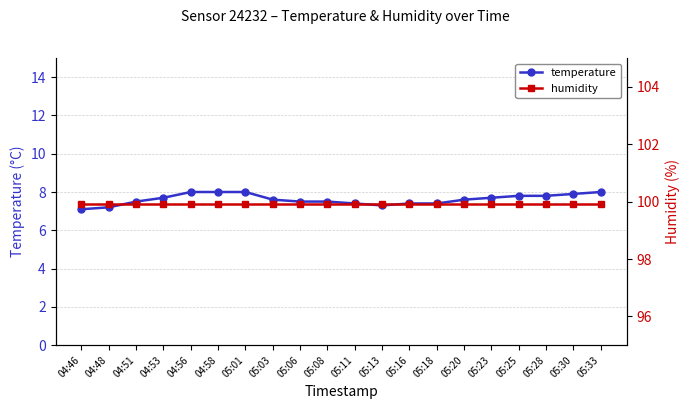

Where is temperature nearest to the value 7?

04:46